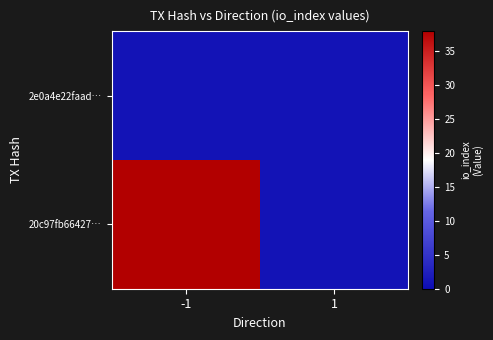

Reading left to right, extract all data points from this chart.

2e0a4e22faad…: -1=1	1=1
20c97fb66427…: -1=38	1=1